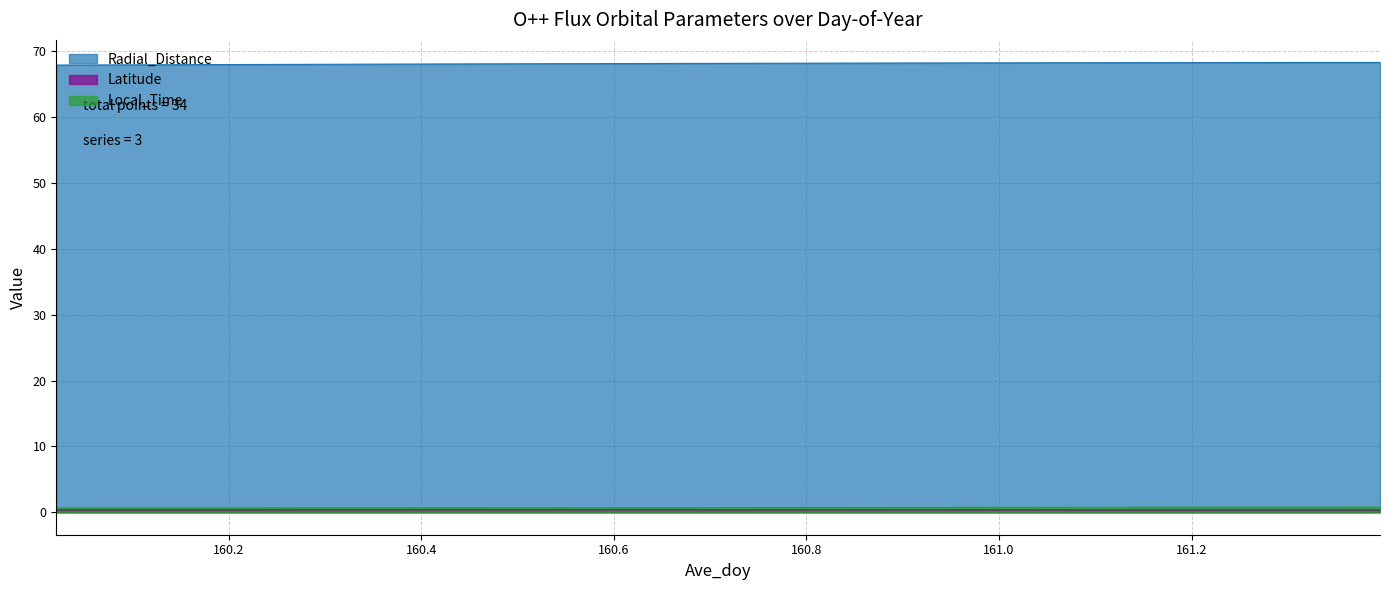

At which category is the sum across all series the highest?

161.3958